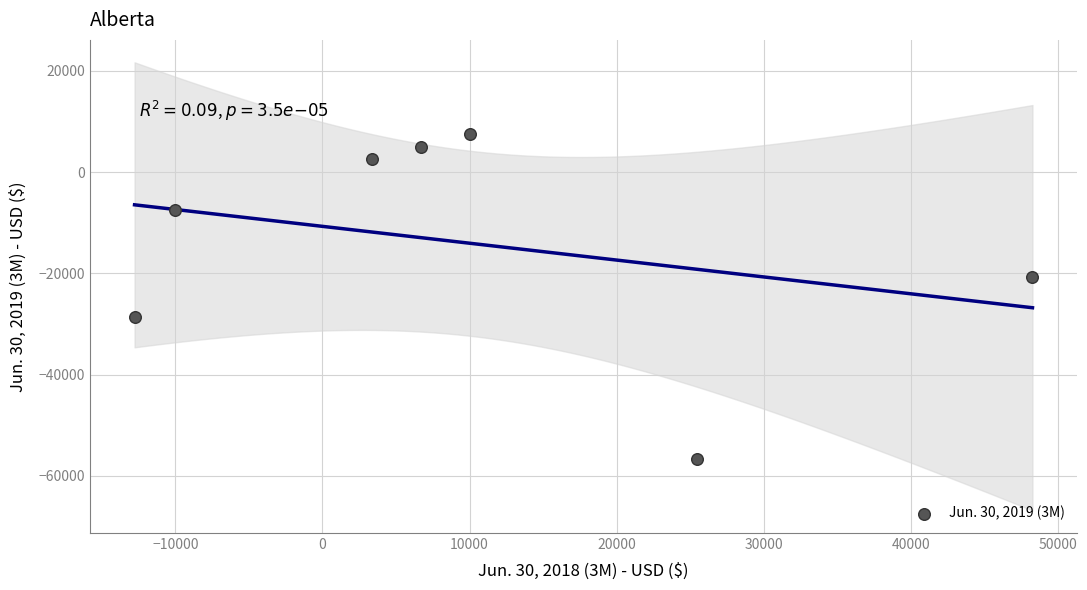

What is the average X value?

10142